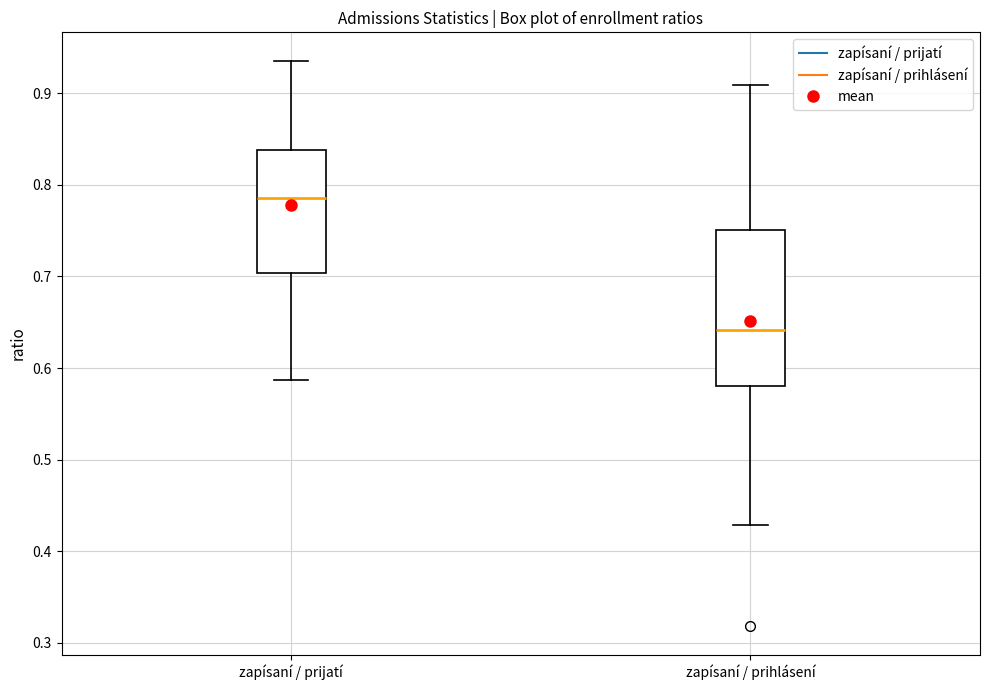

Comparing the boxes themselves (not the whiskers), which one is the tallest?

zapísaní / prihlásení